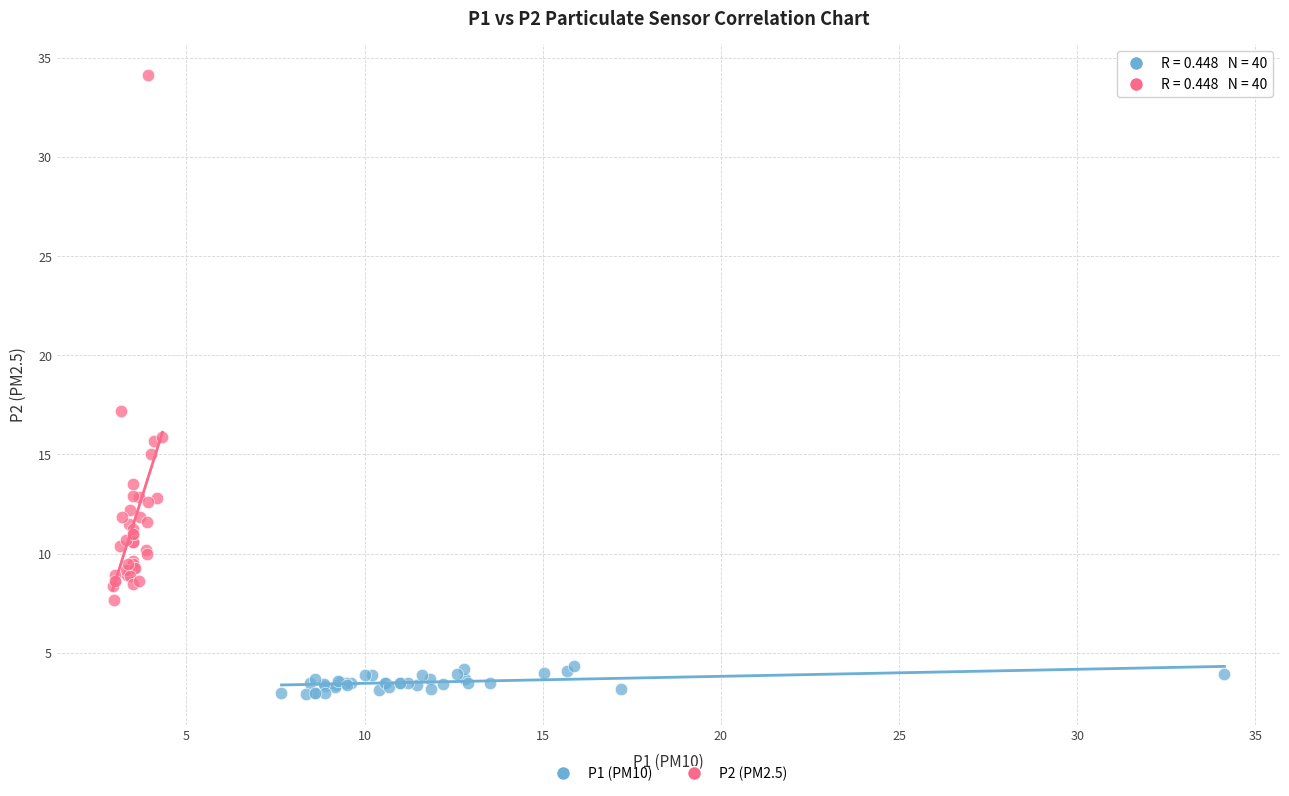

Which series has the widest spread of Y values?

P2 (PM2.5)